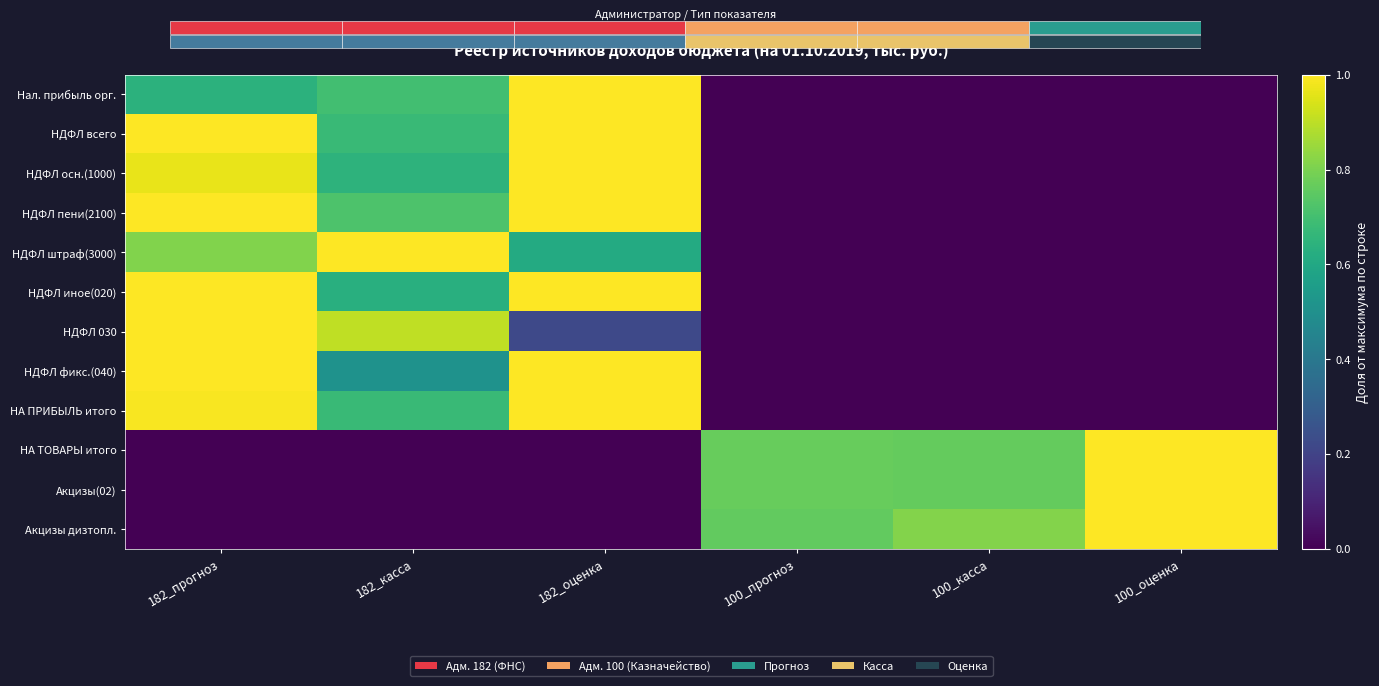

Reading left to right, extract all data points from this chart.

Нал. прибыль орг.: 182_прогноз=0.6	182_касса=0.7	182_оценка=1.0	100_прогноз=0.0	100_касса=0.0	100_оценка=0.0
НДФЛ всего: 182_прогноз=1.0	182_касса=0.7	182_оценка=1.0	100_прогноз=0.0	100_касса=0.0	100_оценка=0.0
НДФЛ осн.(1000): 182_прогноз=1.0	182_касса=0.6	182_оценка=1.0	100_прогноз=0.0	100_касса=0.0	100_оценка=0.0
НДФЛ пени(2100): 182_прогноз=1.0	182_касса=0.7	182_оценка=1.0	100_прогноз=0.0	100_касса=0.0	100_оценка=0.0
НДФЛ штраф(3000): 182_прогноз=0.8	182_касса=1.0	182_оценка=0.6	100_прогноз=0.0	100_касса=0.0	100_оценка=0.0
НДФЛ иное(020): 182_прогноз=1.0	182_касса=0.6	182_оценка=1.0	100_прогноз=0.0	100_касса=0.0	100_оценка=0.0
НДФЛ 030: 182_прогноз=1.0	182_касса=0.9	182_оценка=0.2	100_прогноз=0.0	100_касса=0.0	100_оценка=0.0
НДФЛ фикс.(040): 182_прогноз=1.0	182_касса=0.5	182_оценка=1.0	100_прогноз=0.0	100_касса=0.0	100_оценка=0.0
НА ПРИБЫЛЬ итого: 182_прогноз=1.0	182_касса=0.7	182_оценка=1.0	100_прогноз=0.0	100_касса=0.0	100_оценка=0.0
НА ТОВАРЫ итого: 182_прогноз=0.0	182_касса=0.0	182_оценка=0.0	100_прогноз=0.8	100_касса=0.8	100_оценка=1.0
Акцизы(02): 182_прогноз=0.0	182_касса=0.0	182_оценка=0.0	100_прогноз=0.8	100_касса=0.8	100_оценка=1.0
Акцизы дизтопл.: 182_прогноз=0.0	182_касса=0.0	182_оценка=0.0	100_прогноз=0.8	100_касса=0.8	100_оценка=1.0